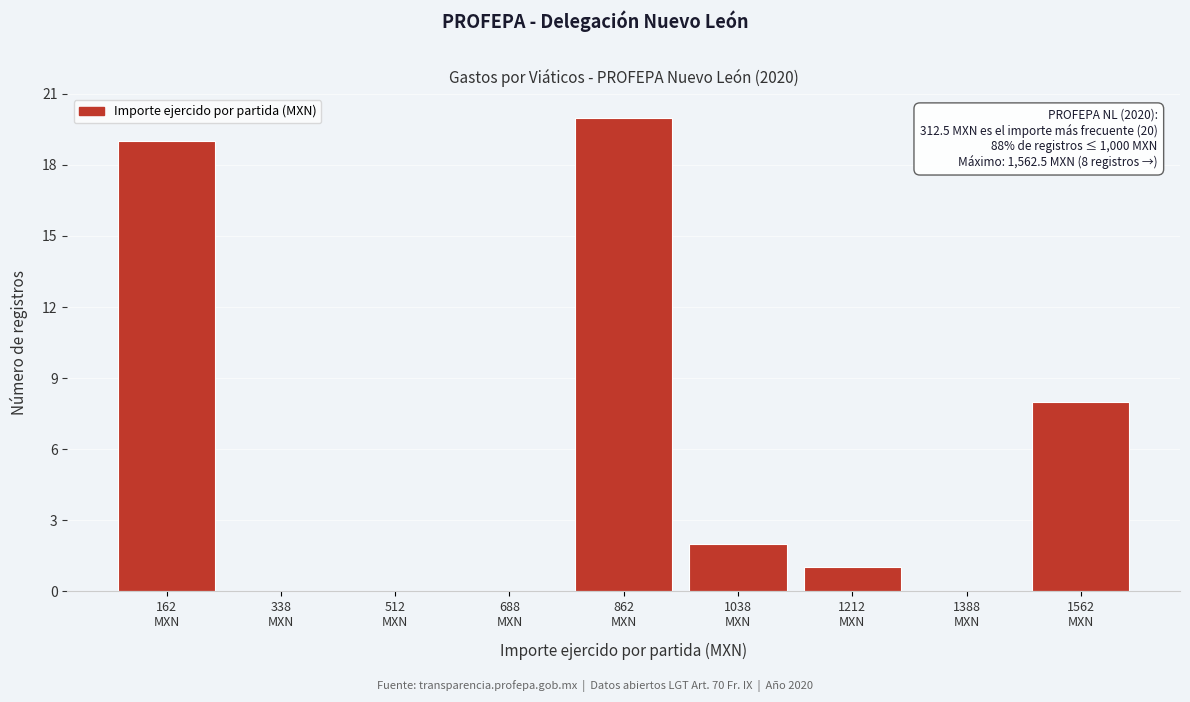

What is the sum of all values?

50